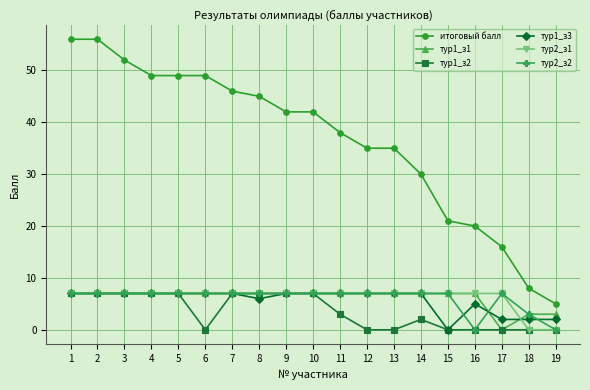

Count the number of categories in the chart.

19